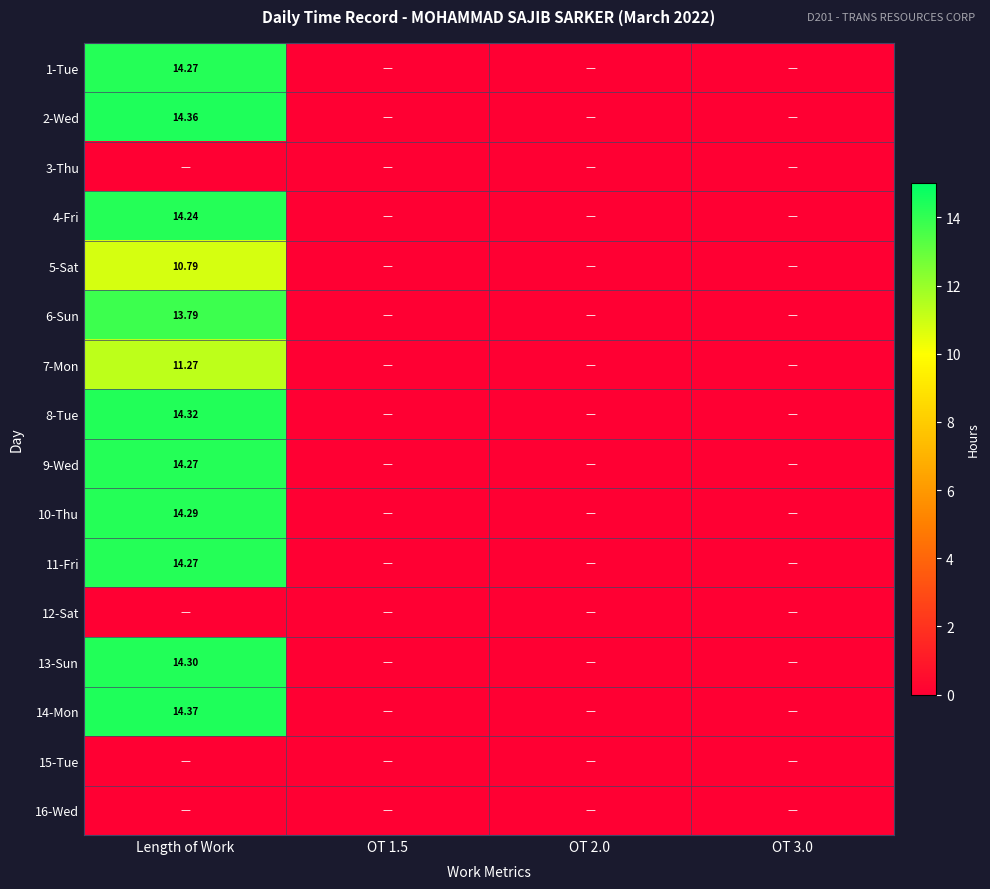

Is it true that 11-Fri equals 14.3 at Length of Work?

True